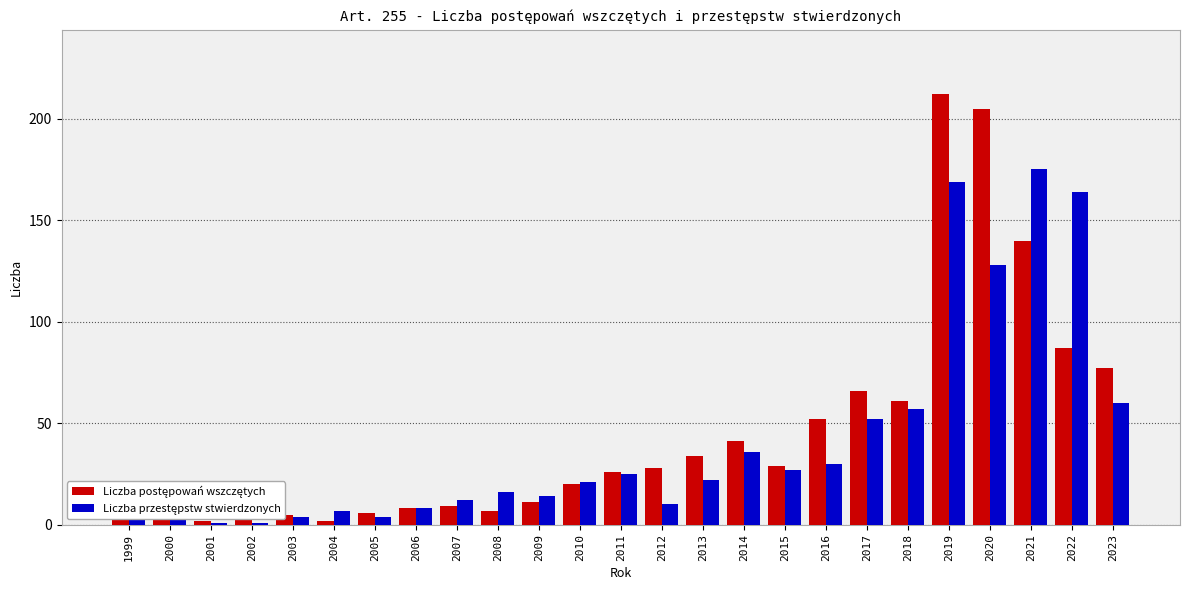

What is the maximum value shown in the chart?

212